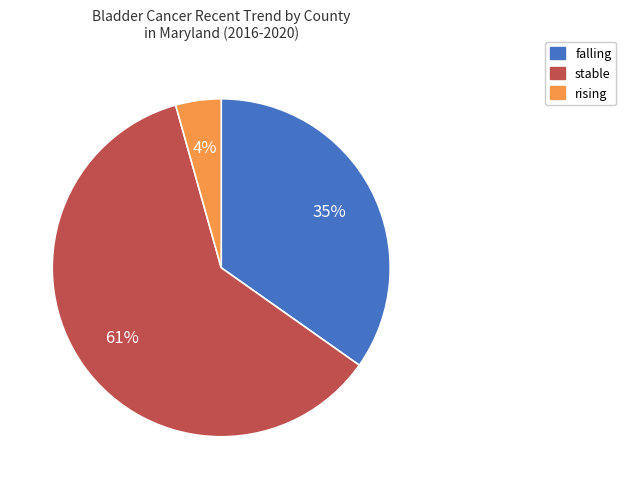

Approximately how many times larger is the value at rising compared to falling?

0.1